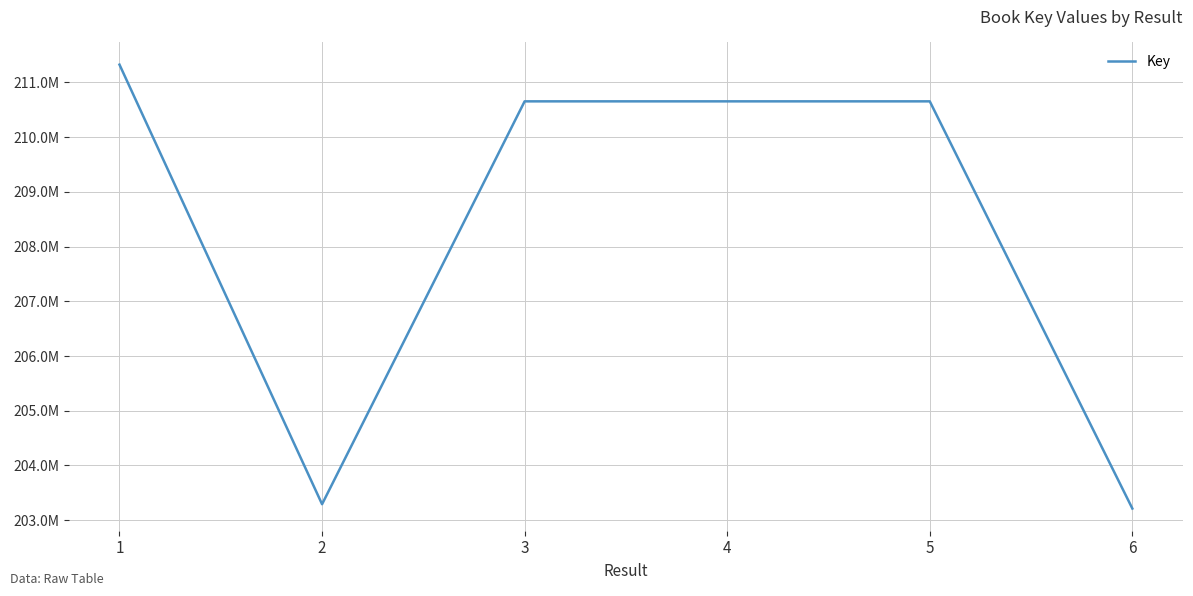

What is the difference between the maximum and minimum values?

8114248